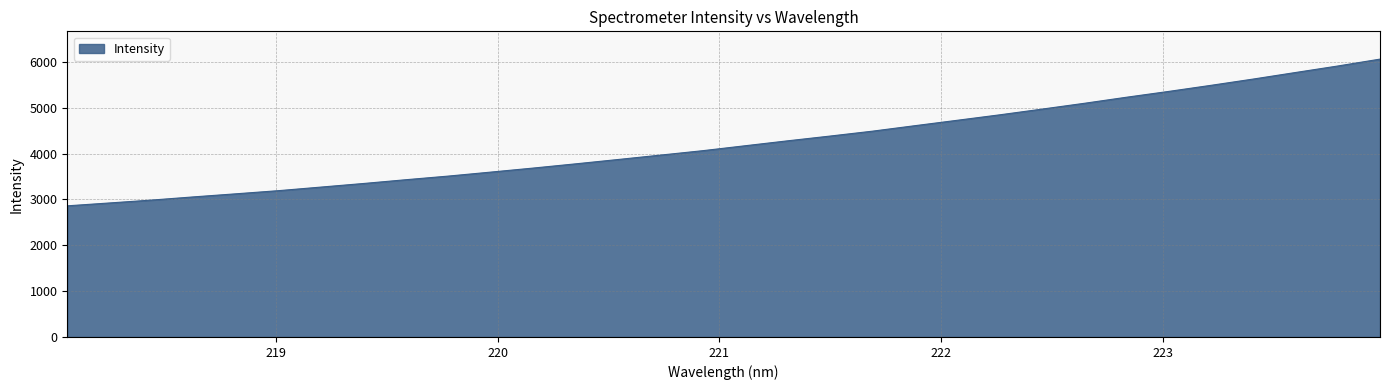

What is the average value?

4238.4